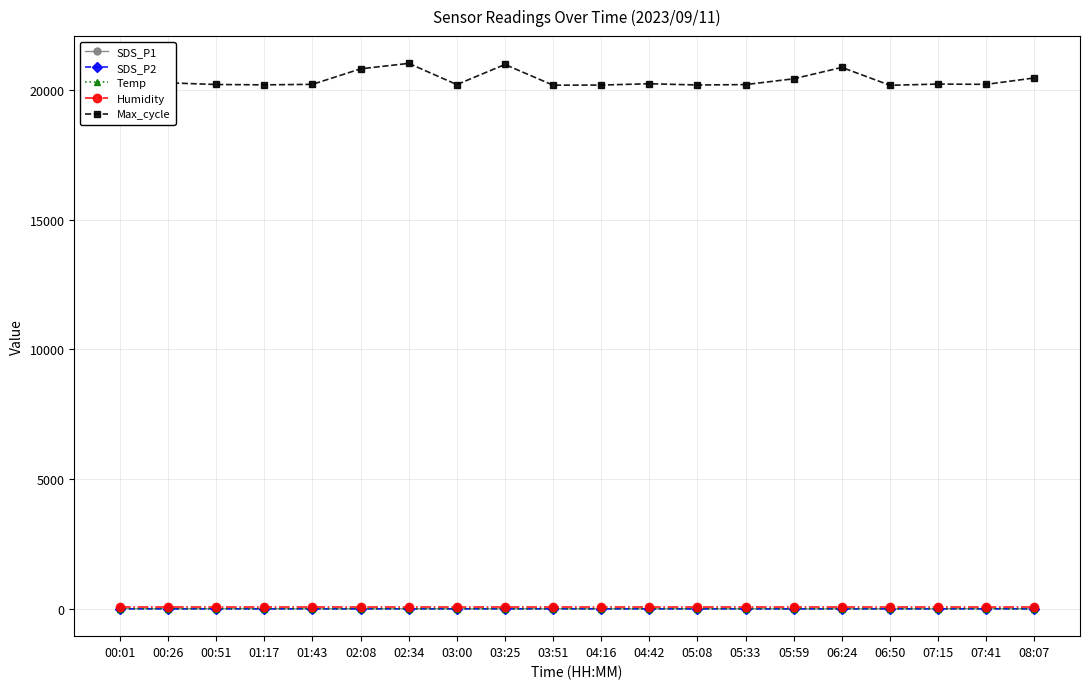

What position from the left is 04:42?

12